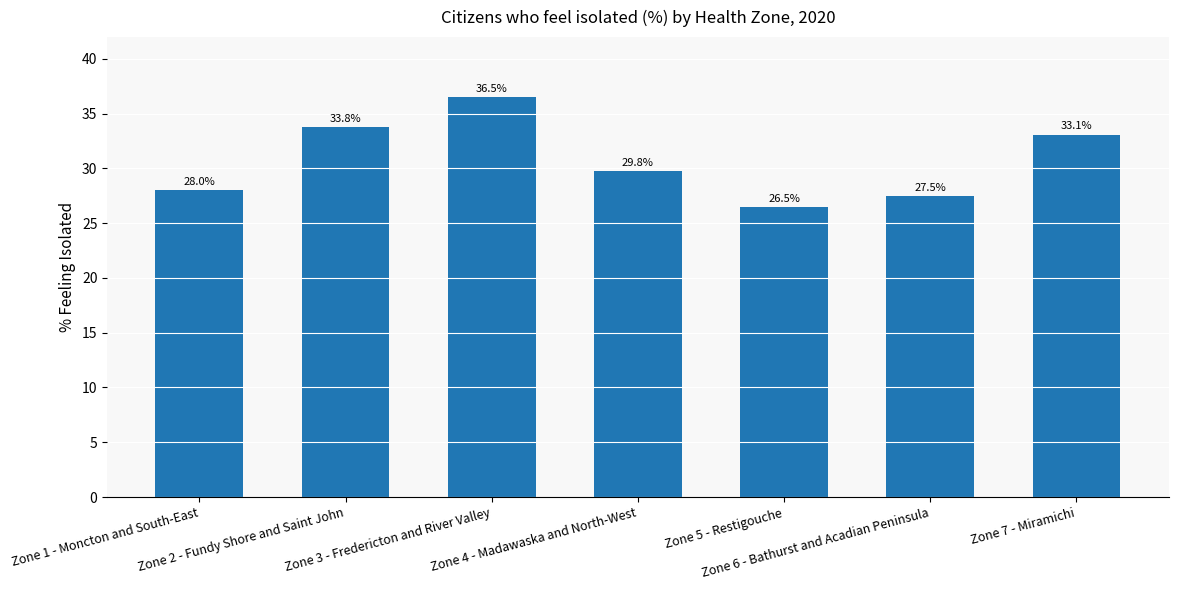

How many distinct data groups are displayed?

1